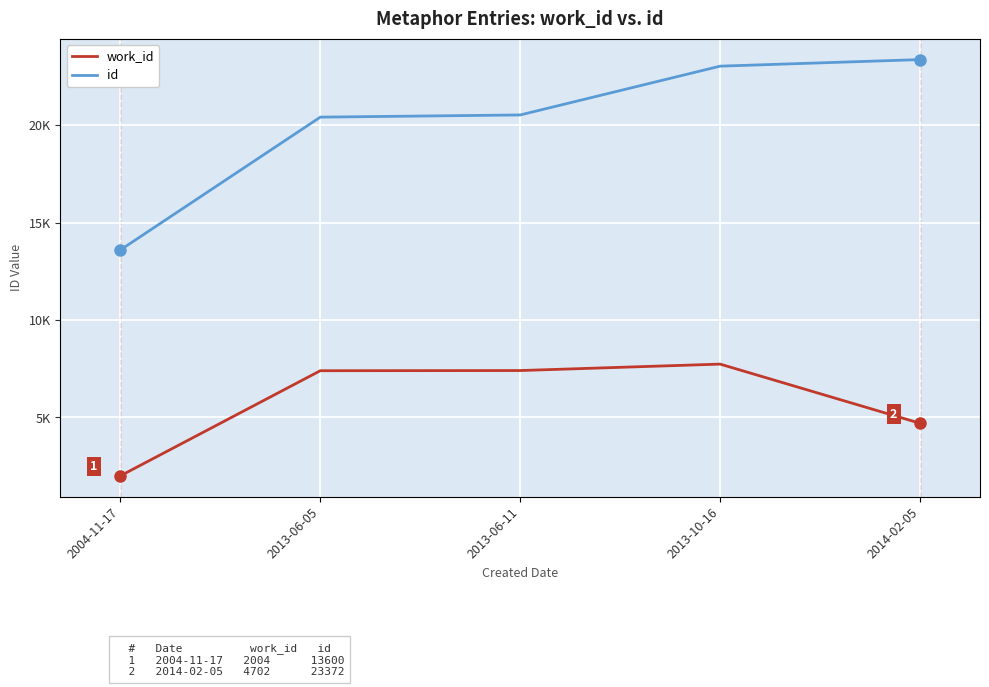

What is the average value of the work_id series?

5851